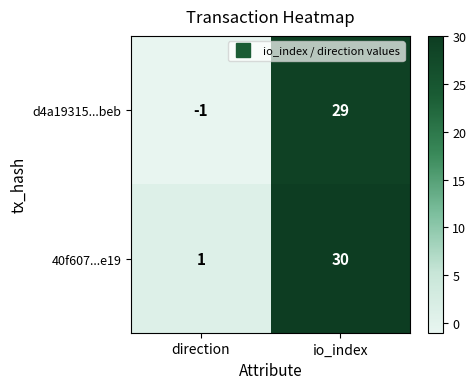

How many distinct data groups are displayed?

2